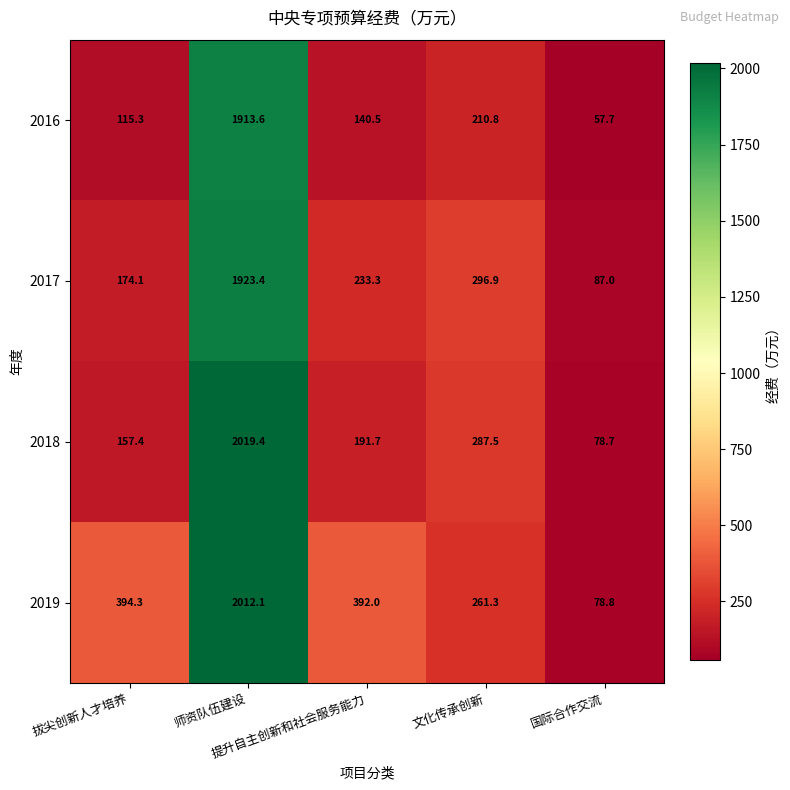

What is the difference between the highest and lowest values at 国际合作交流?

29.3